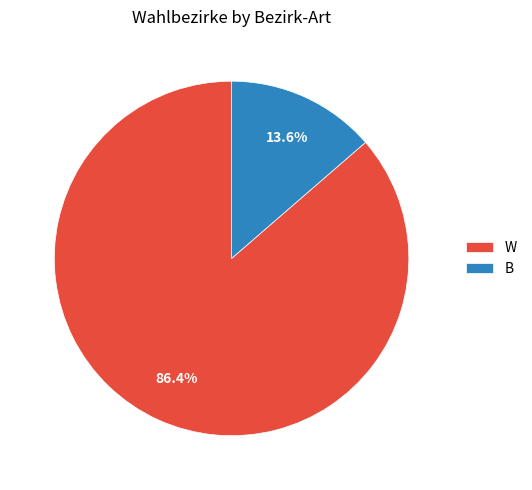

What is the smallest slice in the pie chart?

B